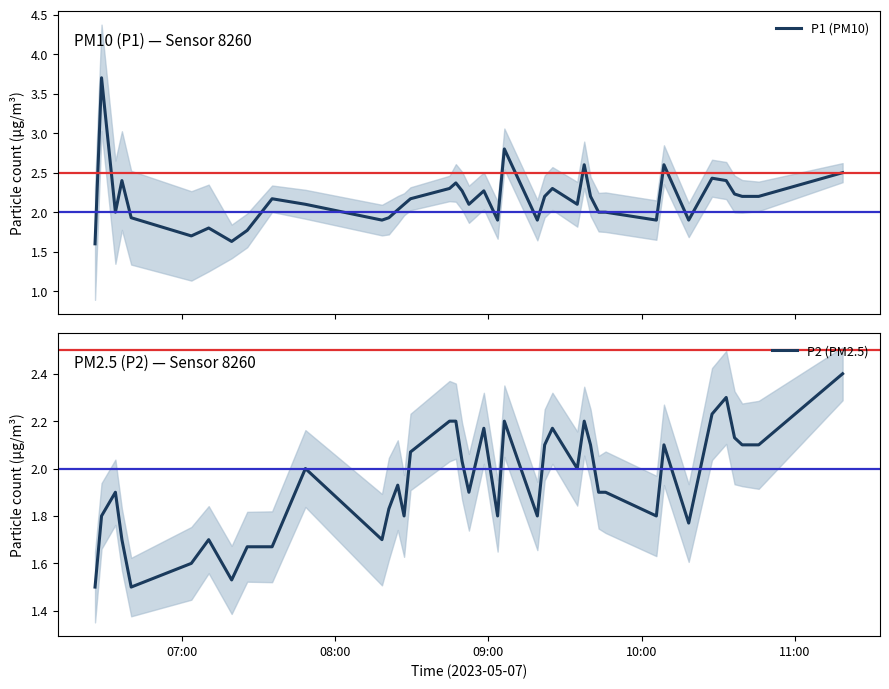

In P2 (PM2.5), how many points are higher than both neighbors (excluding endpoints)?

10